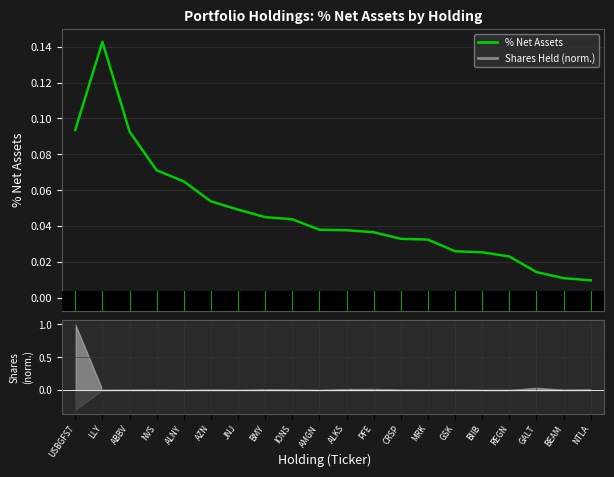

The chart shows a value of 0.1 at LLY. True or false?

True